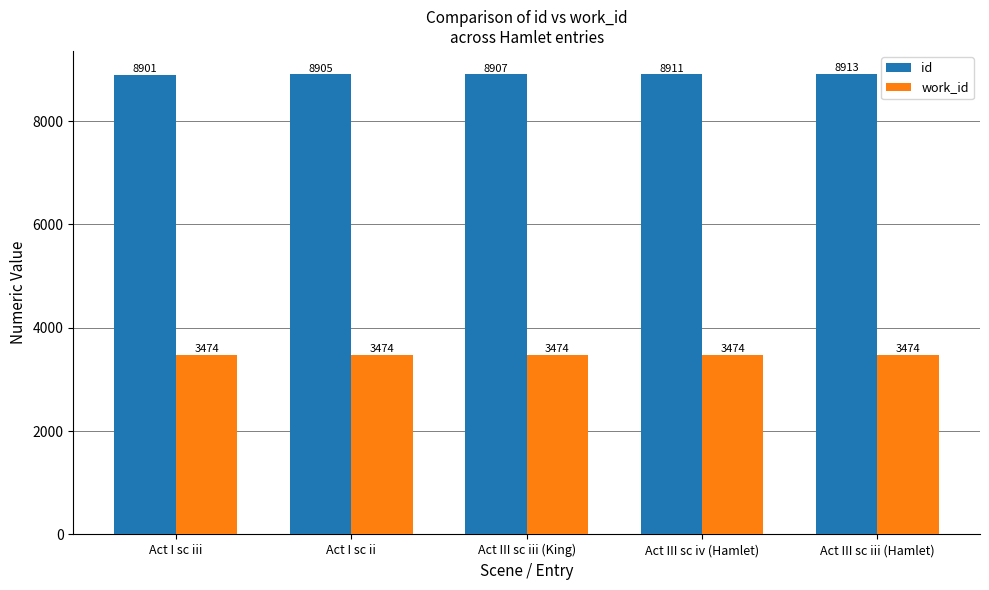

What is the minimum value for work_id?

3474